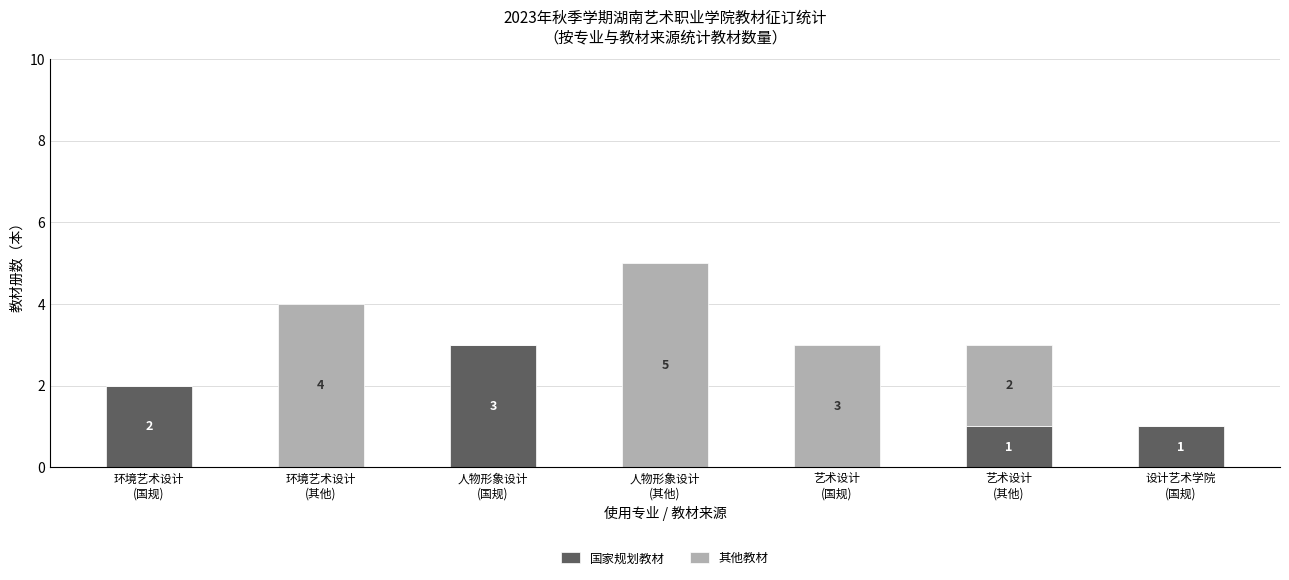

What is the maximum value for 国家规划教材?

3